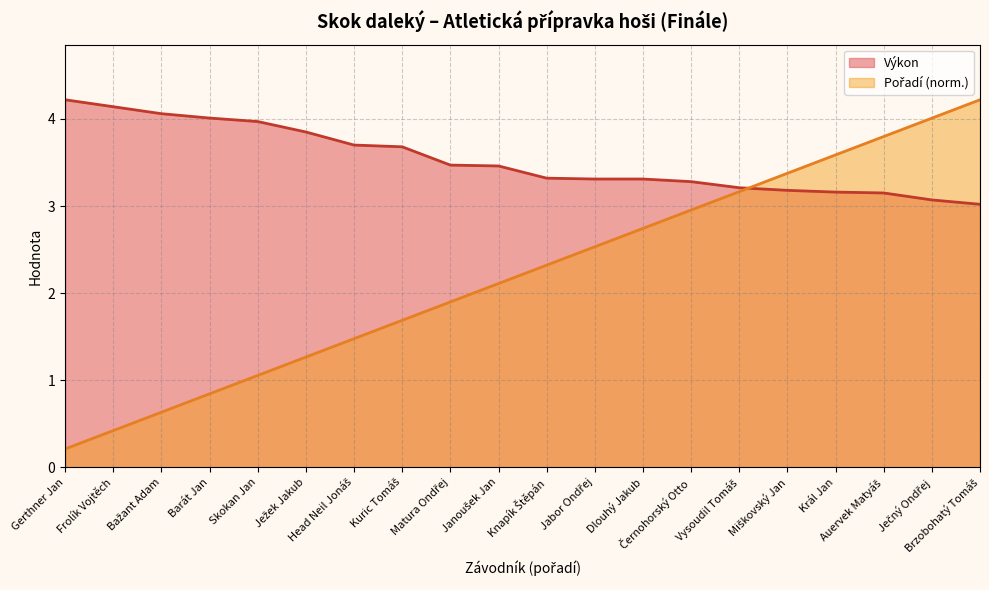

Reading left to right, extract all data points from this chart.

Výkon: Gerthner Jan=4.2	Frolík Vojtěch=4.1	Bažant Adam=4.1	Barát Jan=4.0	Skokan Jan=4.0	Ježek Jakub=3.9	Head Neil Jonáš=3.7	Kuric Tomáš=3.7	Matura Ondřej=3.5	Janoušek Jan=3.5	Knapík Štěpán=3.3	Jabor Ondřej=3.3	Dlouhý Jakub=3.3	Černohorský Otto=3.3	Vysoudil Tomáš=3.2	Miškovský Jan=3.2	Král Jan=3.2	Auervek Matyáš=3.1	Ječný Ondřej=3.1	Brzobohatý Tomáš=3.0
Pořadí: Gerthner Jan=0.2	Frolík Vojtěch=0.4	Bažant Adam=0.6	Barát Jan=0.8	Skokan Jan=1.1	Ježek Jakub=1.3	Head Neil Jonáš=1.5	Kuric Tomáš=1.7	Matura Ondřej=1.9	Janoušek Jan=2.1	Knapík Štěpán=2.3	Jabor Ondřej=2.5	Dlouhý Jakub=2.7	Černohorský Otto=3.0	Vysoudil Tomáš=3.2	Miškovský Jan=3.4	Král Jan=3.6	Auervek Matyáš=3.8	Ječný Ondřej=4.0	Brzobohatý Tomáš=4.2